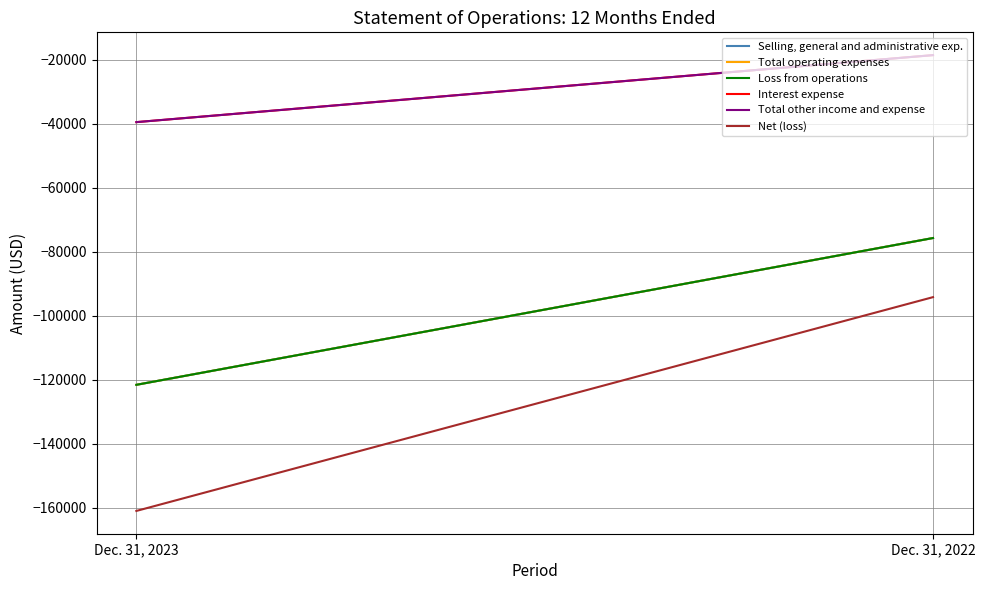

How many Net (loss) values are between -160962 and -94131?

2